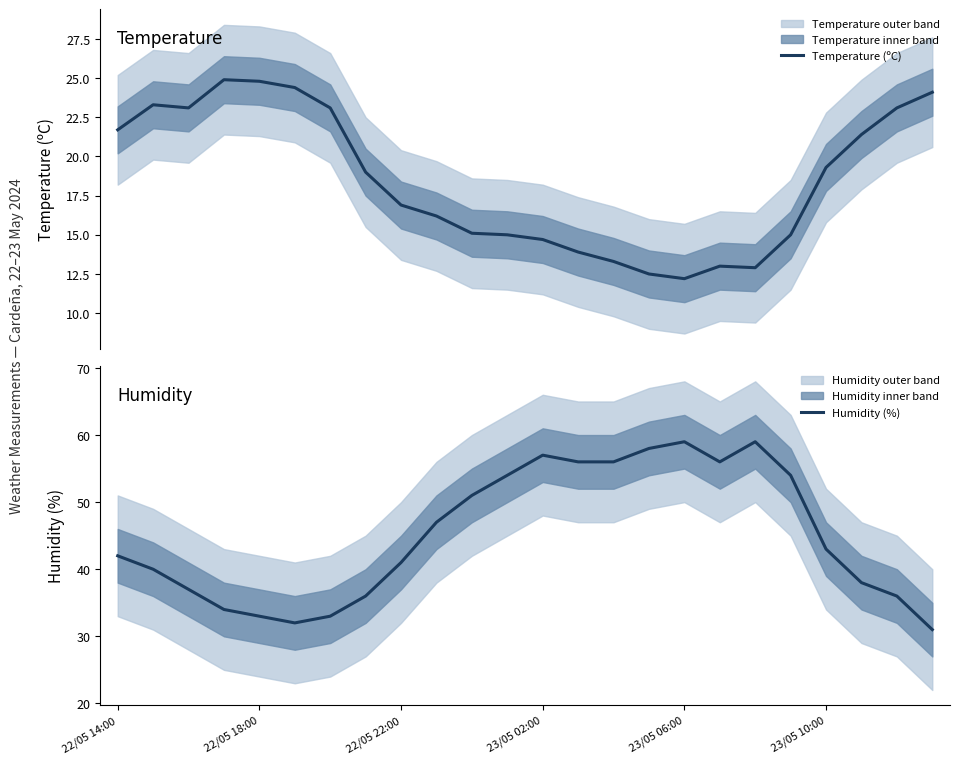

The Humidity (%) series shows 57 at 23/05 02:00. True or false?

True